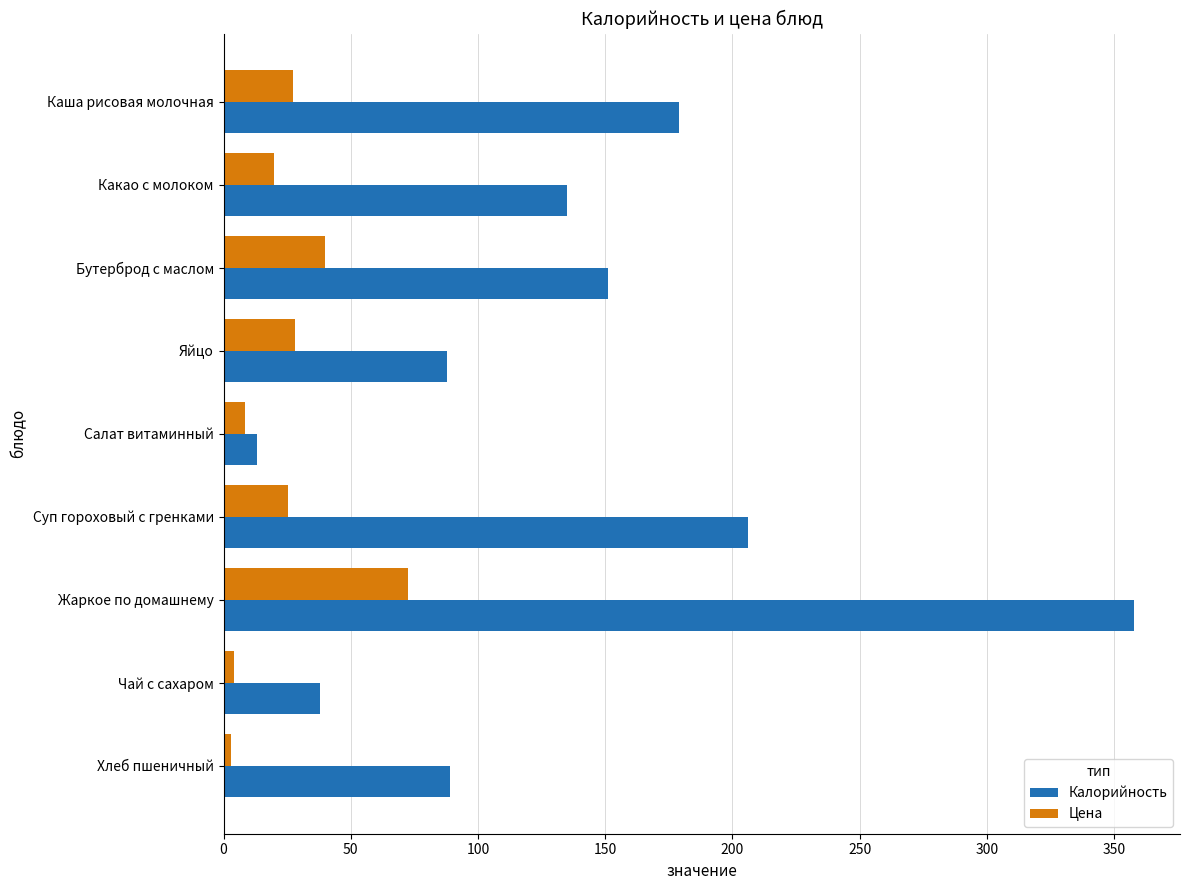

At which label does Калорийность reach its peak?

Жаркое по домашнему